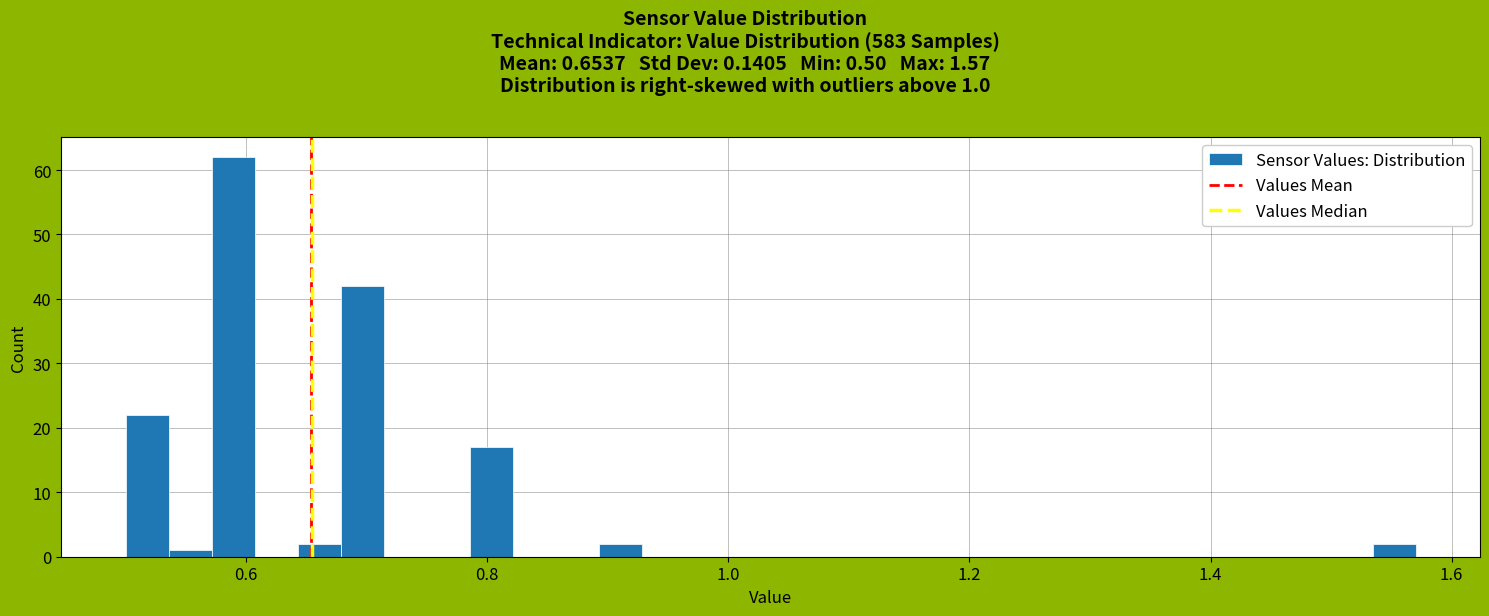

Read against the x-axis, roughly where is the centre of the tallest bar?

0.58